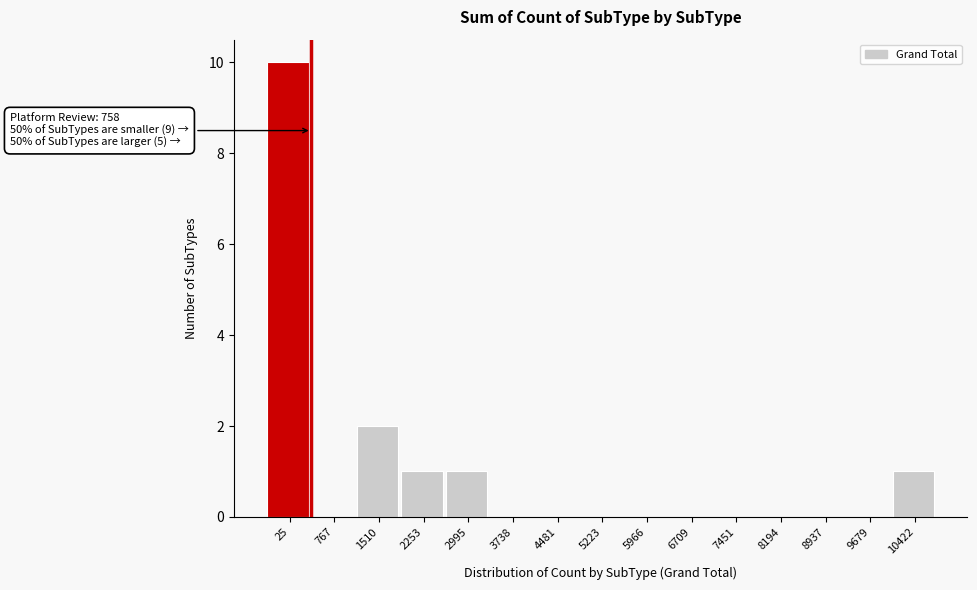

Reading left to right, extract all data points from this chart.

25=10	767=0	1510=2	2253=1	2995=1	3738=0	4481=0	5223=0	5966=0	6709=0	7451=0	8194=0	8937=0	9679=0	10422=1